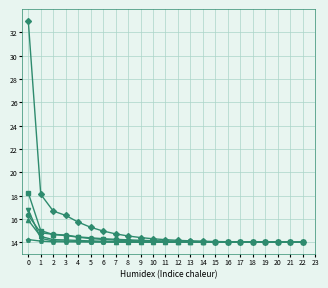

What is the total value across all series at 14?

84.2